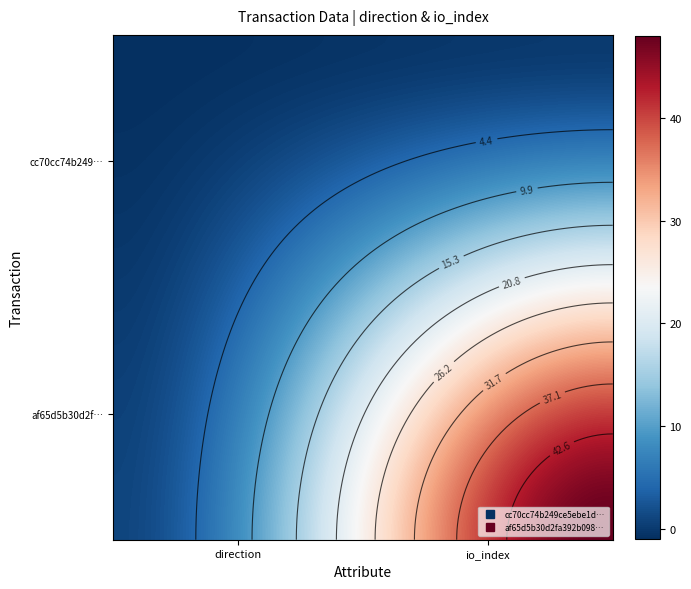

What is the greatest value displayed?

48